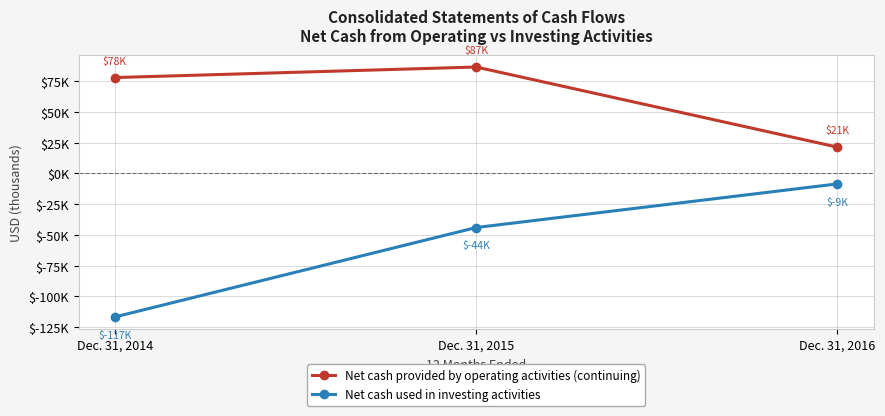

What is the spread (max minus min) of values at Dec. 31, 2014?

194620